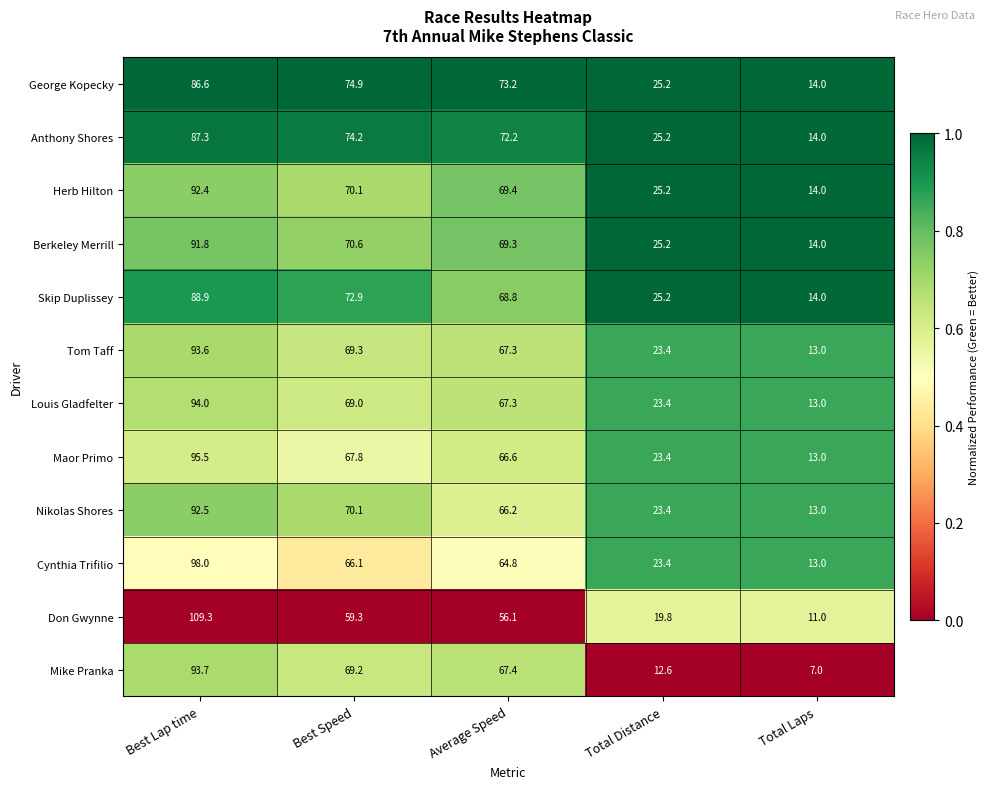

At which category does the chart reach its peak across all series?

Best Lap time